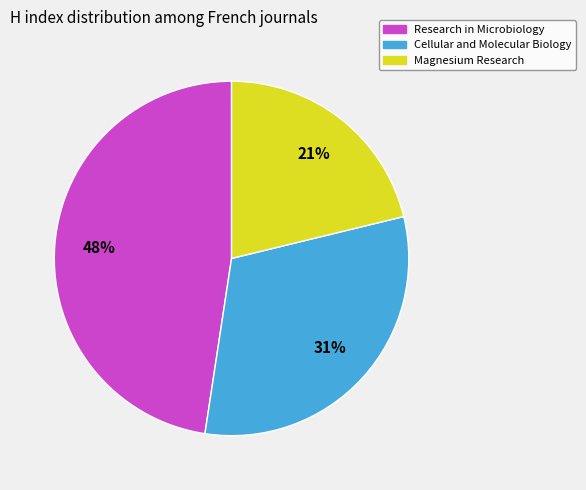

Rank the categories by value from highest to lowest.

Research in Microbiology, Cellular and Molecular Biology, Magnesium Research